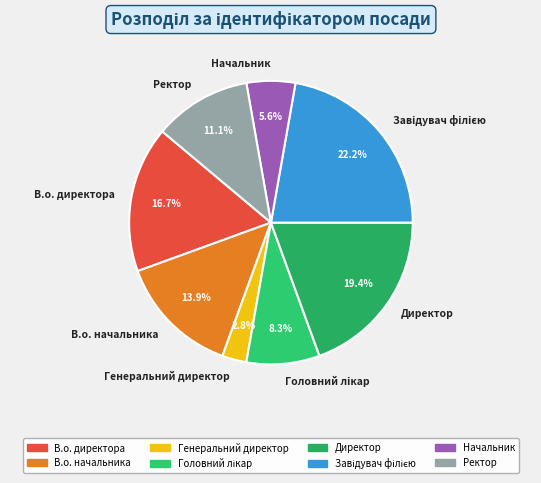

To the nearest percent, what is the combined percentage of Директор and Начальник?

25%